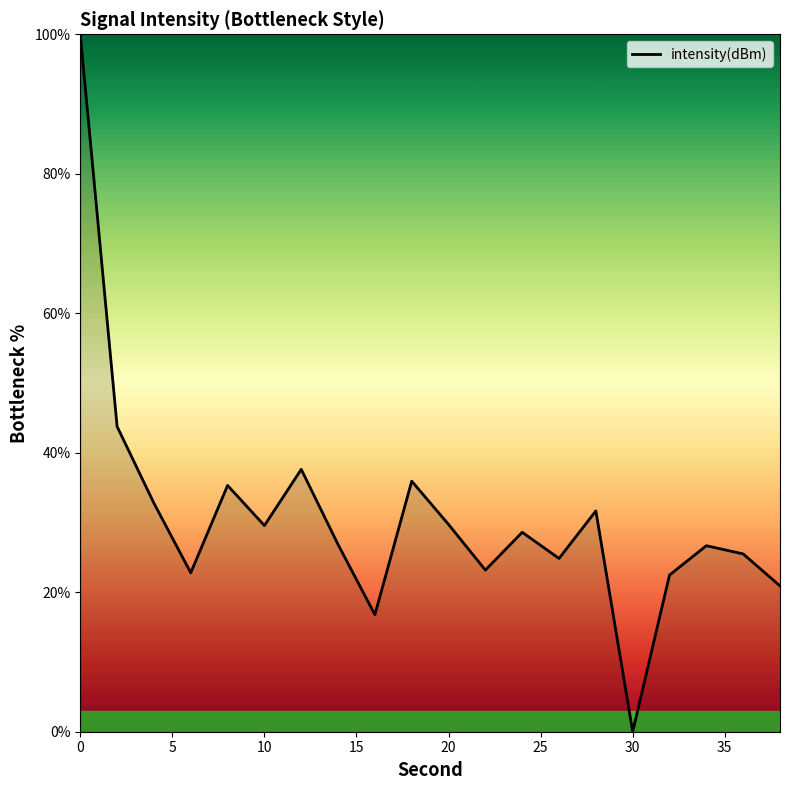

What is the greatest value displayed?

100.0